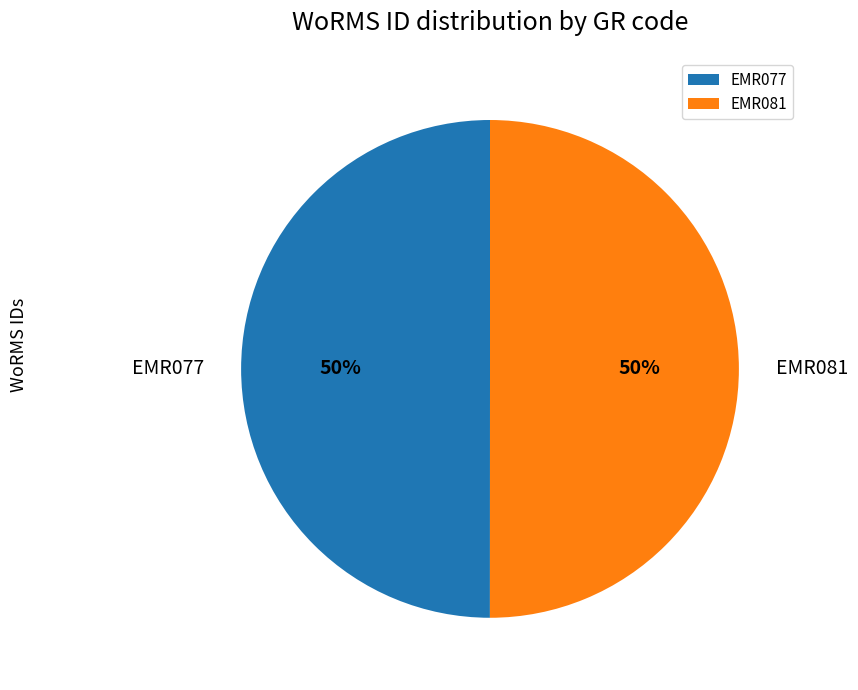

Do EMR081 and EMR077 together represent more than half of the pie?

Yes